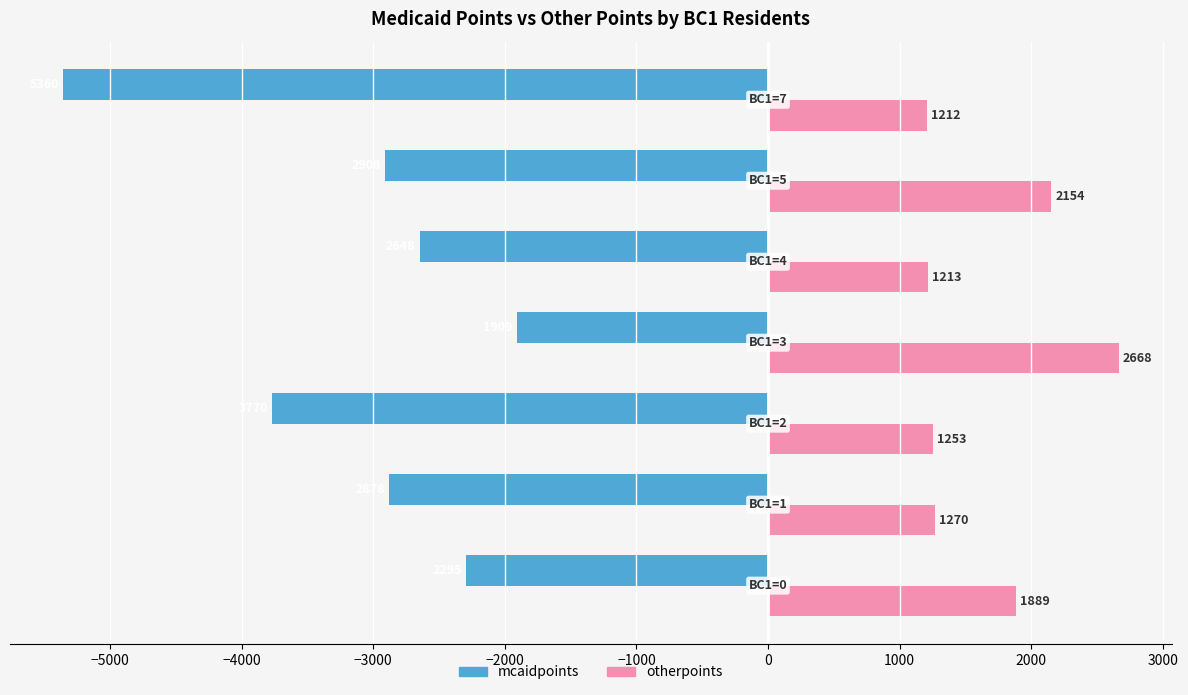

At how many categories does at least one series exceed 167?

7